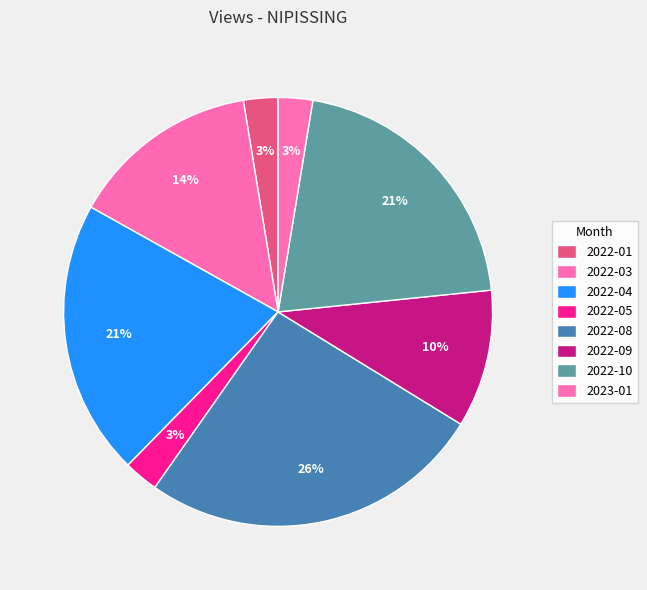

How many slices are in this pie chart?

8